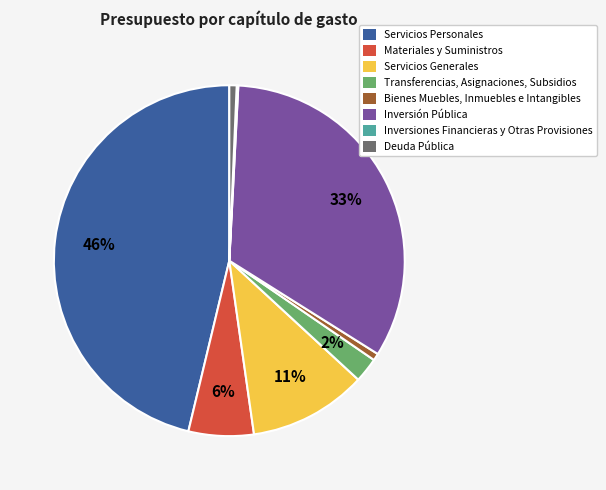

Does any single category account for the majority?

No